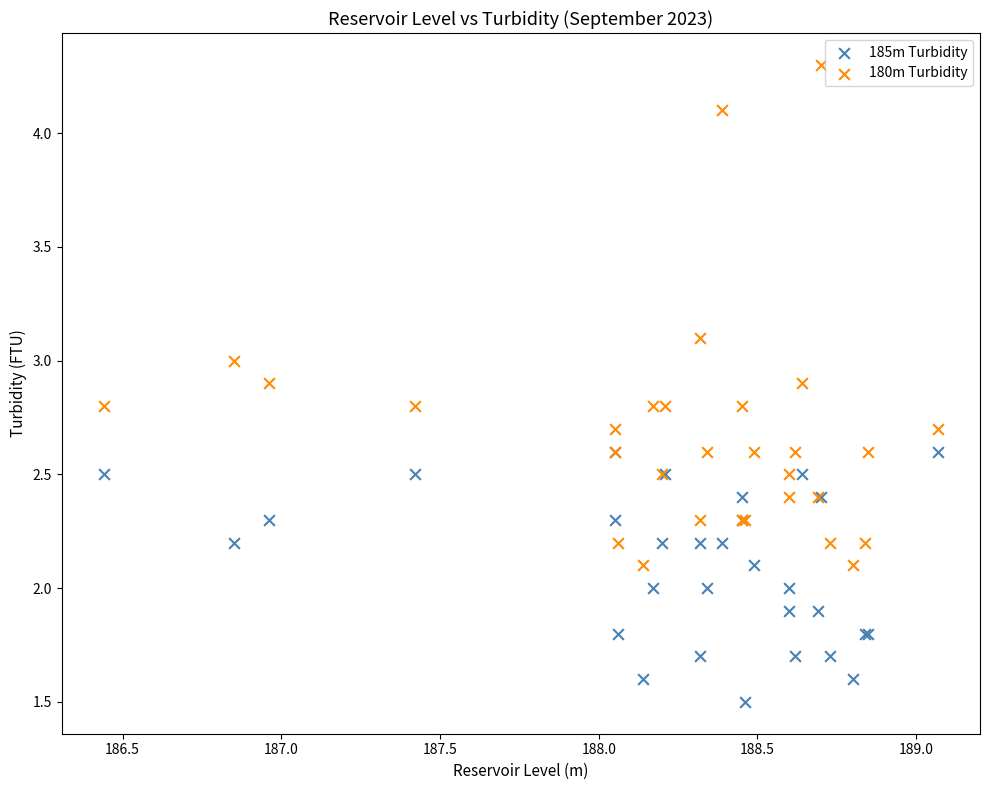

Which series has the widest spread of Y values?

180m Turbidity